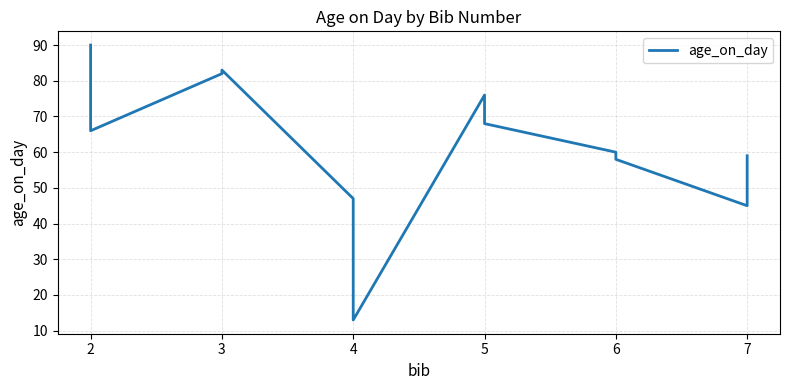

Does the chart have visible grid lines?

Yes